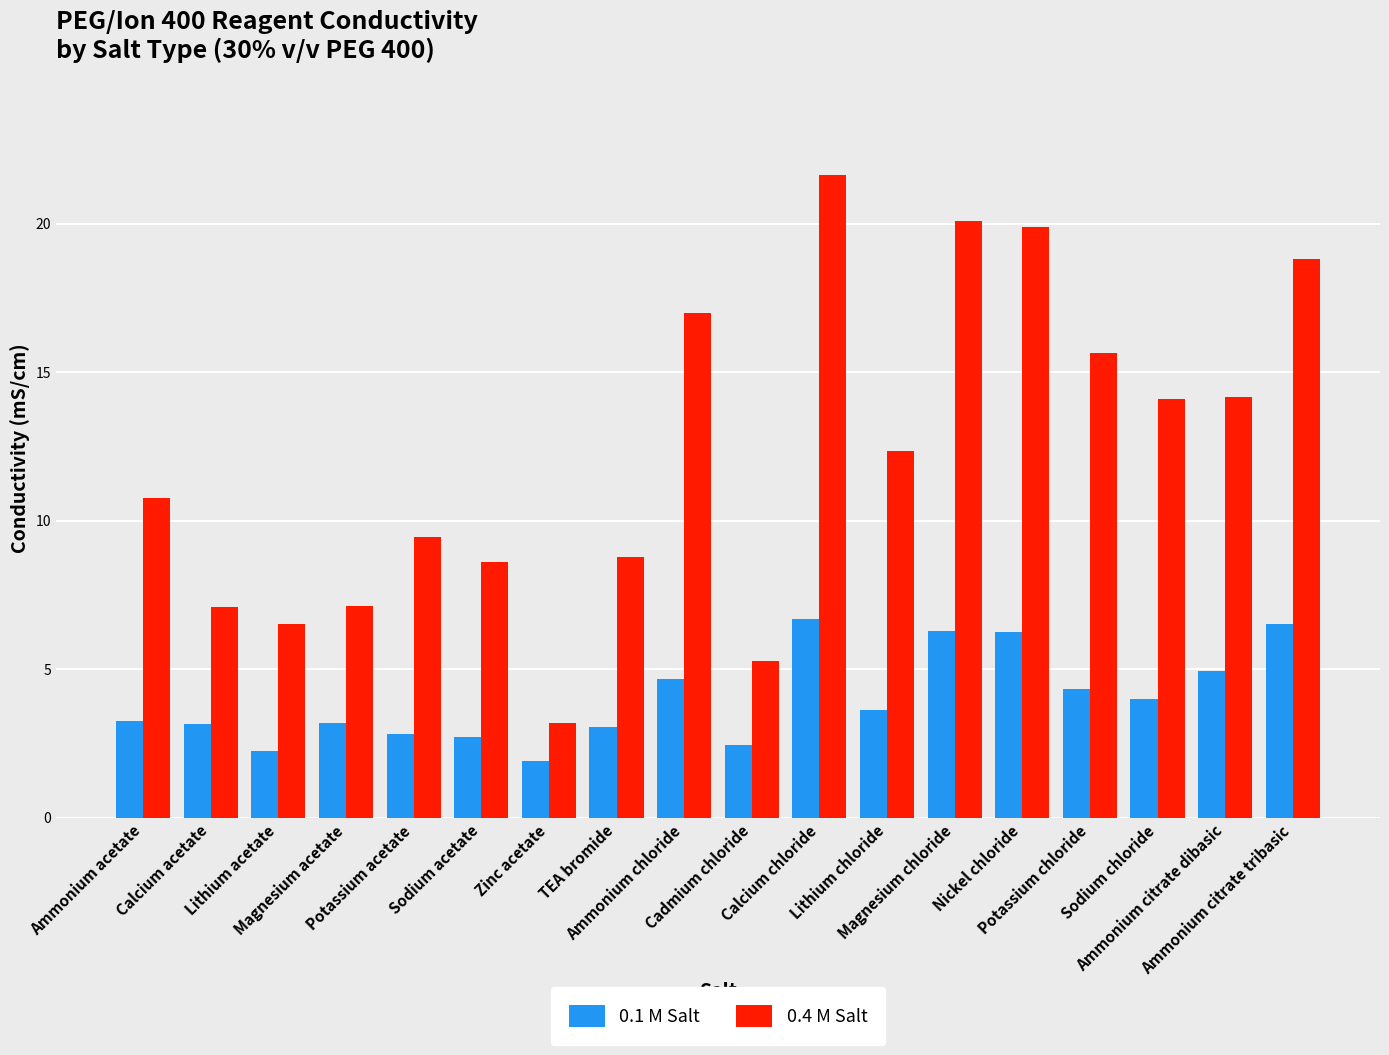

What is the spread (max minus min) of values at Lithium acetate?

4.3